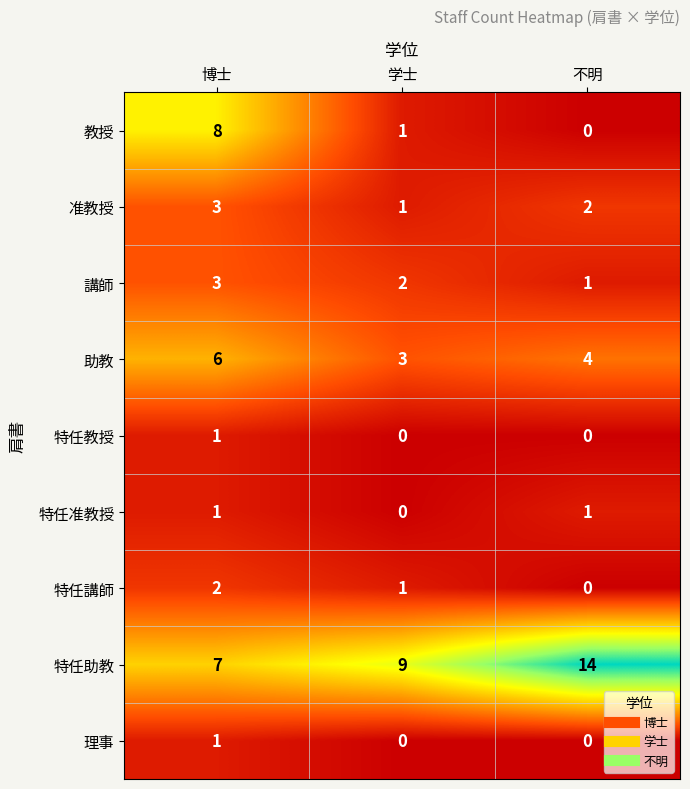

Rank the categories by 特任助教 value from highest to lowest.

不明, 学士, 博士